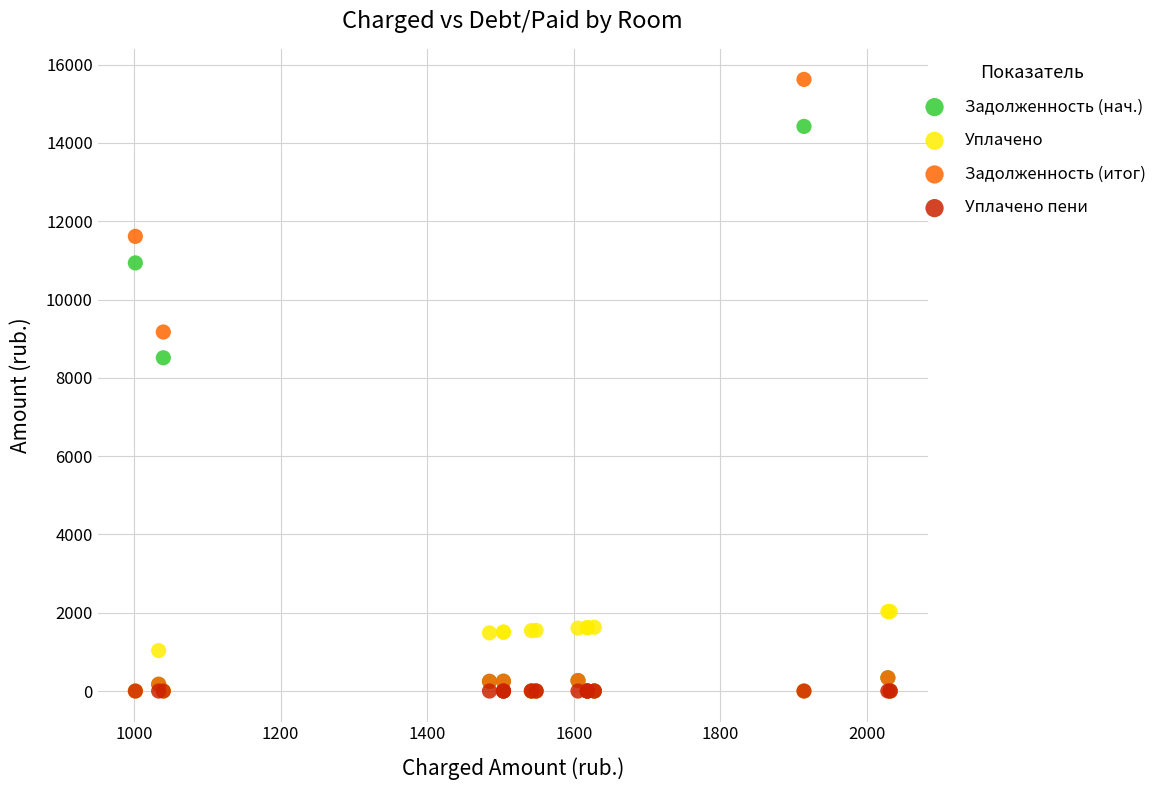

Across all series, what Y value is closest to 7811?

8512.2